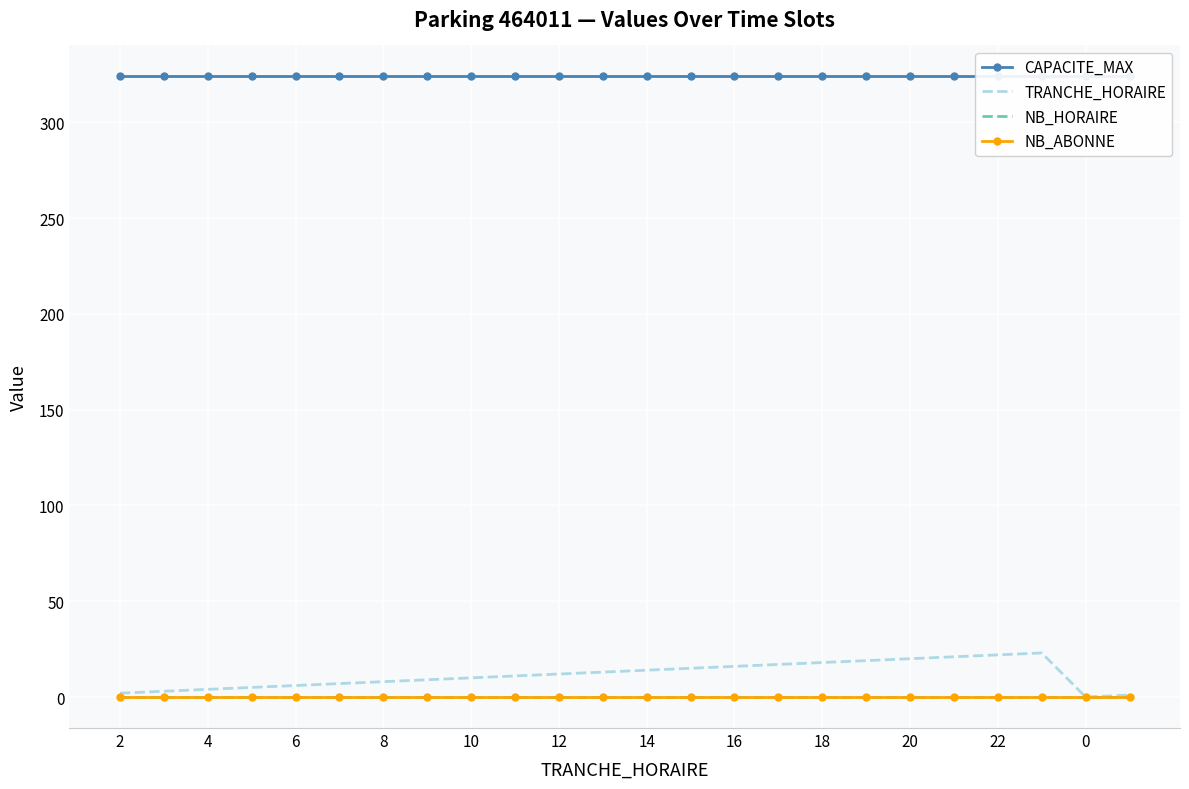

Reading left to right, what are all the values shown in this chart?

CAPACITE_MAX: 324	324	324	324	324	324	324	324	324	324	324	324	324	324	324	324	324	324	324	324	324	324	324	324
TRANCHE_HORAIRE: 2	3	4	5	6	7	8	9	10	11	12	13	14	15	16	17	18	19	20	21	22	23	0	1
NB_HORAIRE: 0	0	0	0	0	0	0	0	0	0	0	0	0	0	0	0	0	0	0	0	0	0	0	0
NB_ABONNE: 0	0	0	0	0	0	0	0	0	0	0	0	0	0	0	0	0	0	0	0	0	0	0	0